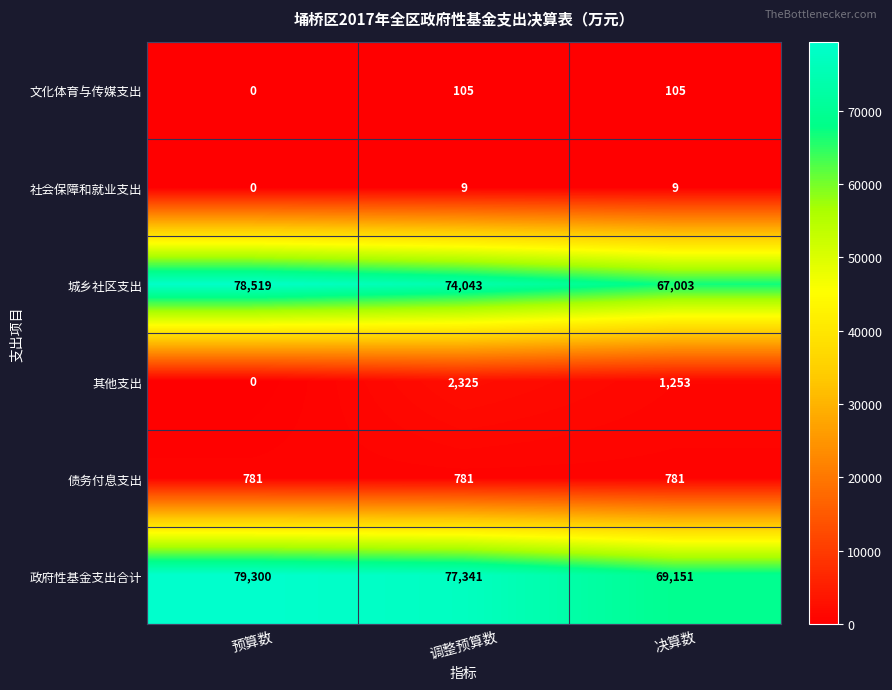

True or false: 政府性基金支出合计 has a value of 77341 at 调整预算数.

True